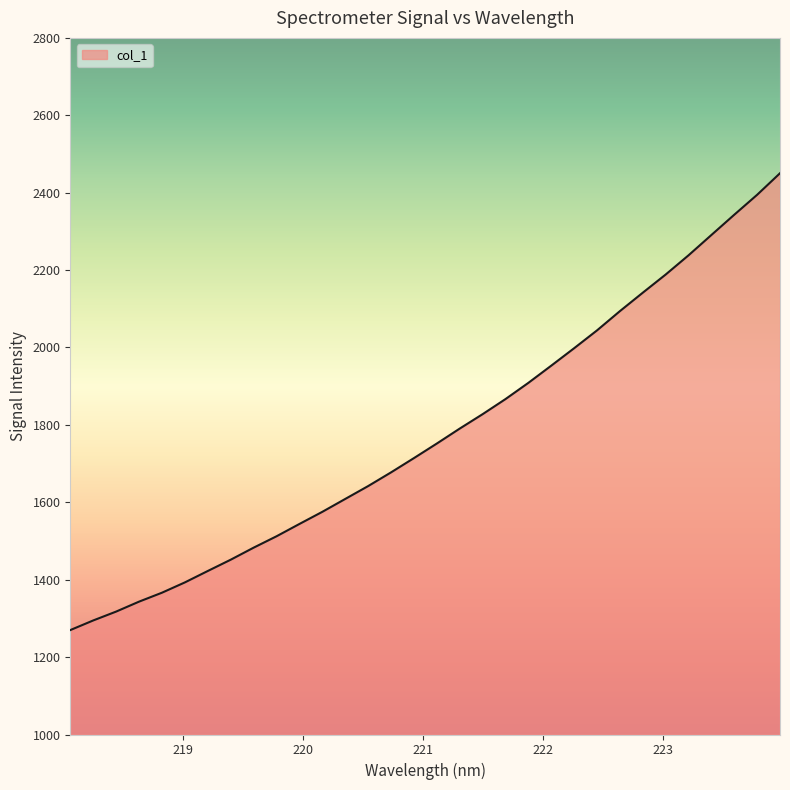

What is the minimum value shown in the chart?

1269.8